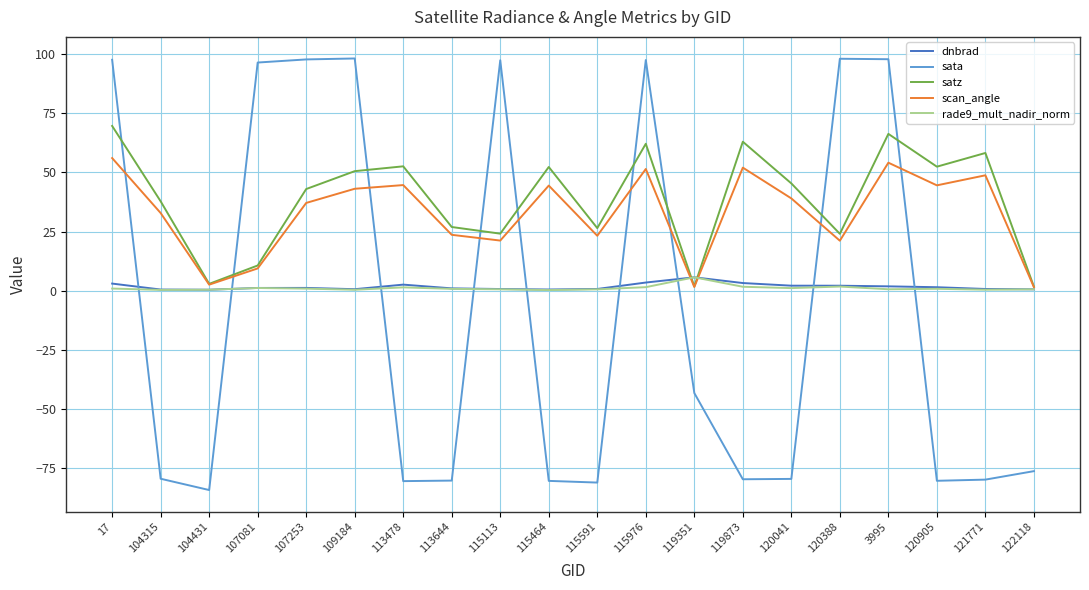

Which series ends up on top after the final intersection of sata and scan_angle?

scan_angle